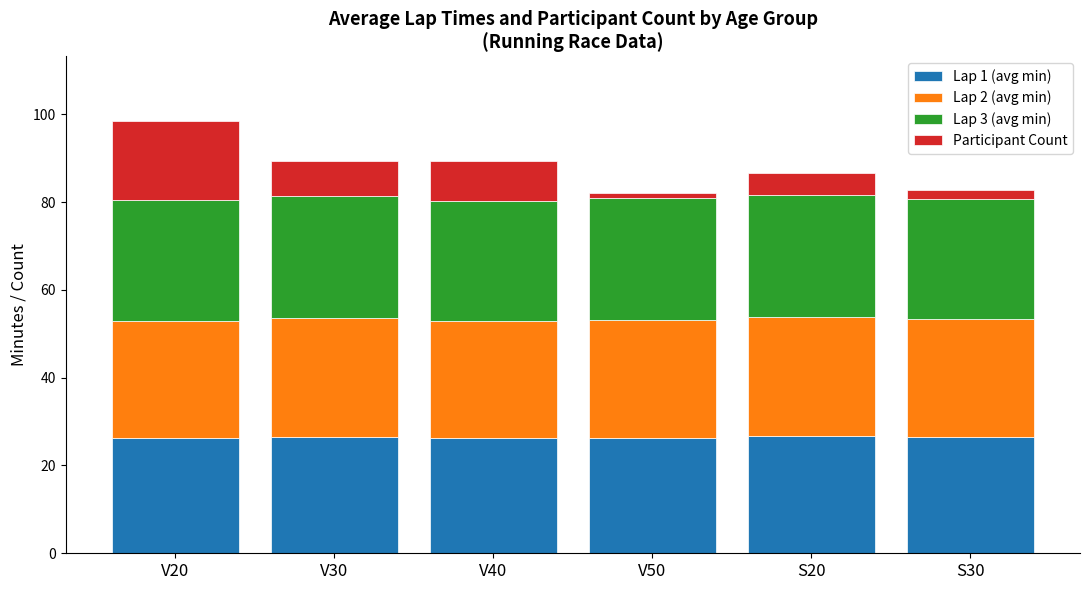

The Lap 1 (avg min) series shows 26.7 at S20. True or false?

True